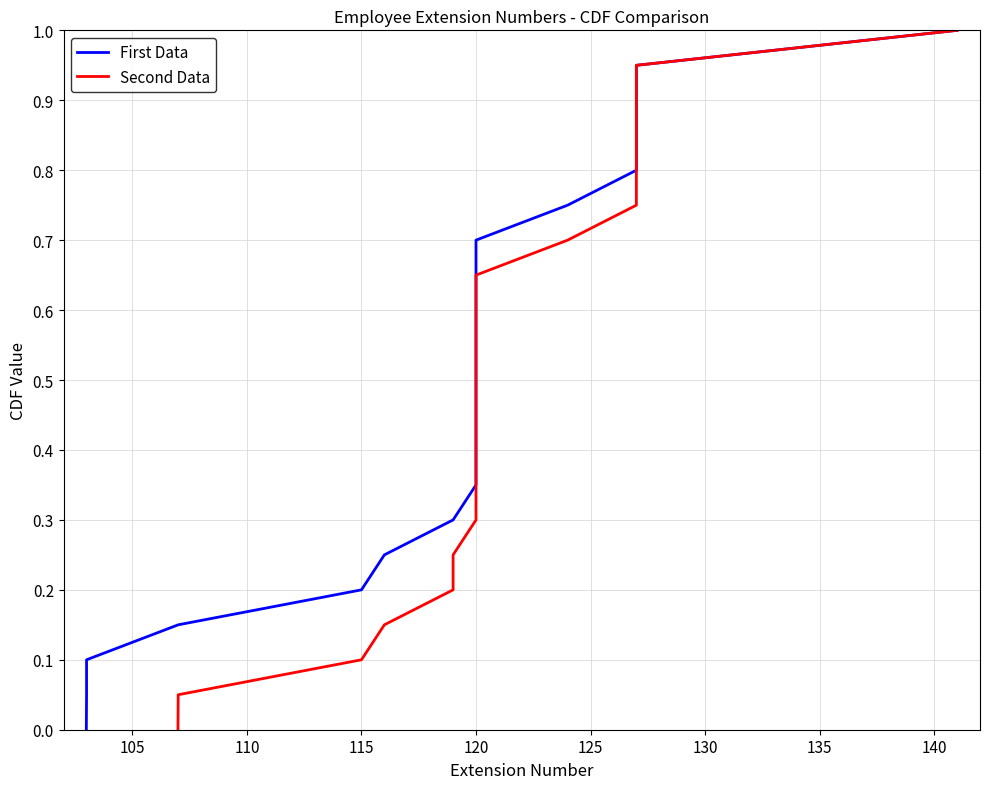

What is the highest value of the First Data series?

1.0